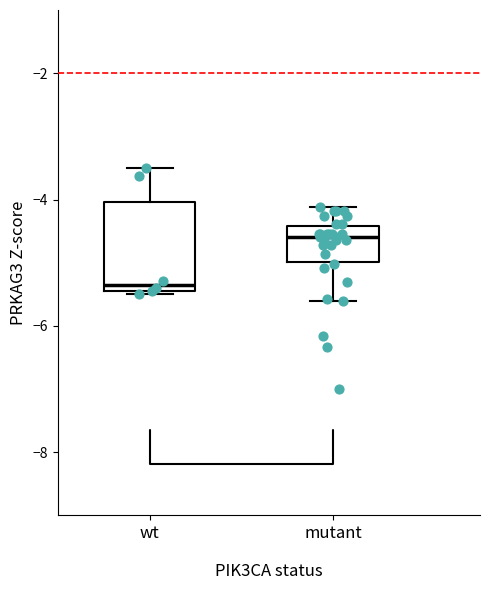

Comparing the boxes themselves (not the whiskers), which one is the tallest?

wt